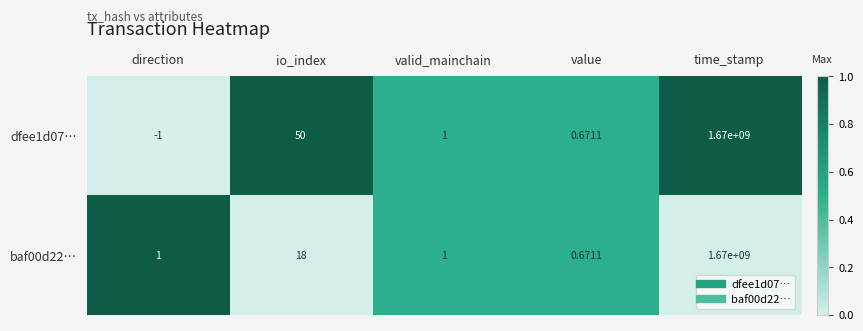

At which label does baf00d22… reach its peak?

time_stamp